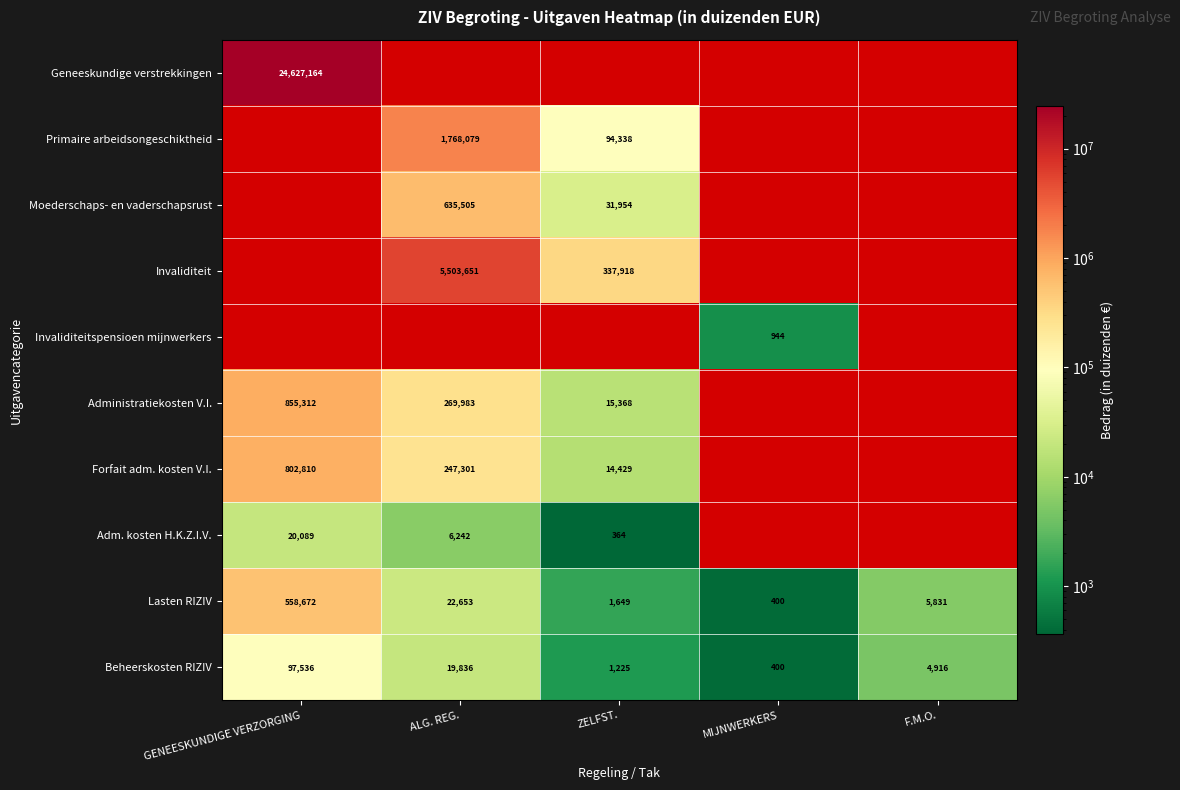

At how many categories does at least one series exceed 4495135?

2